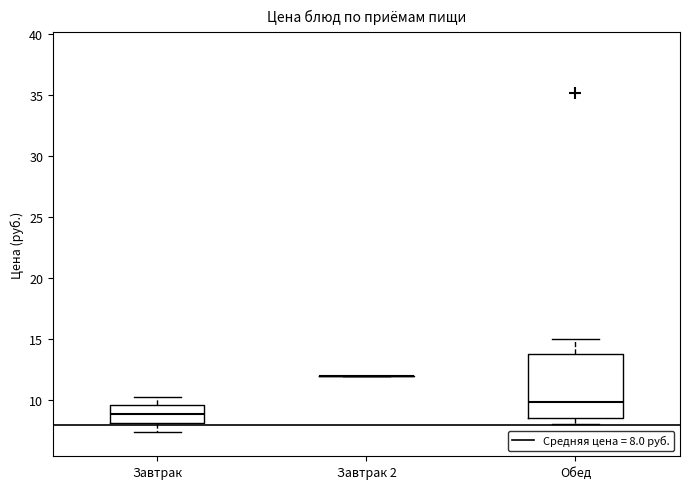

Reading left to right, read every box against the y-axis: the position of its median line, the range the box covers, and the ends of its whiskers. The values are not printed on the chart, so give them approximately, as read against the axis.

Завтрак: median 9.0, box 8.0 to 9.5, whiskers 7.5 to 10.5
Завтрак 2: box collapsed to a line at 12.0, whiskers 12.0 to 12.0
Обед: median 10.0, box 8.5 to 14.0, whiskers 8.0 to 15.0